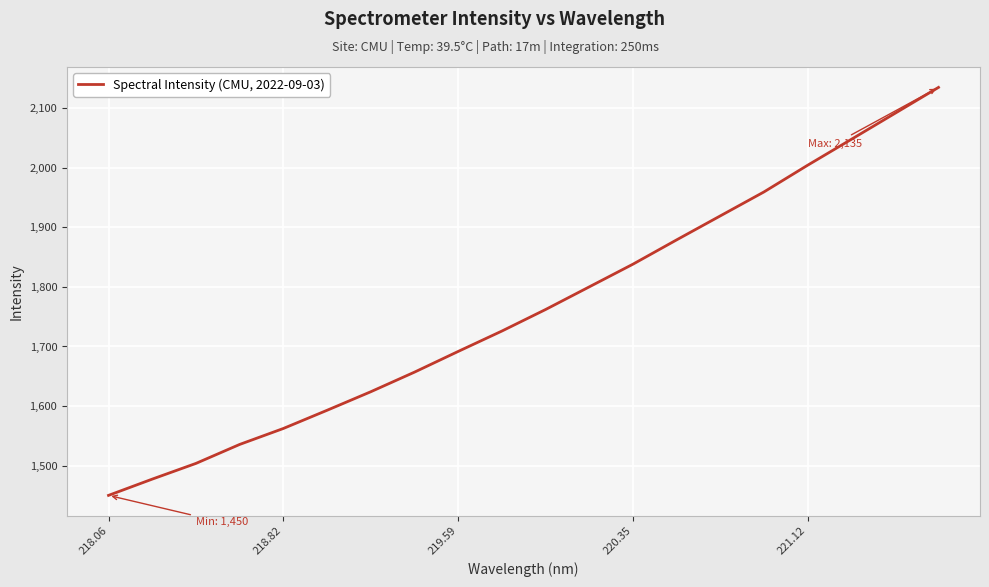

What is the greatest value displayed?

2135.1